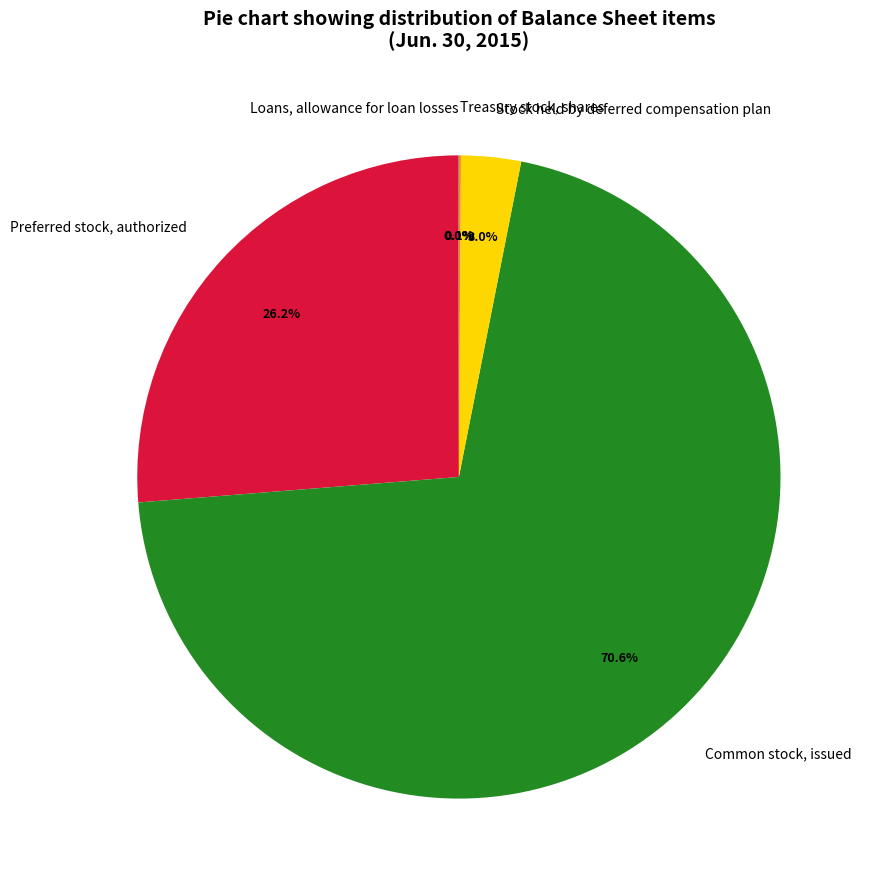

Which has a higher value, Preferred stock, authorized or Stock held by deferred compensation plan?

Preferred stock, authorized